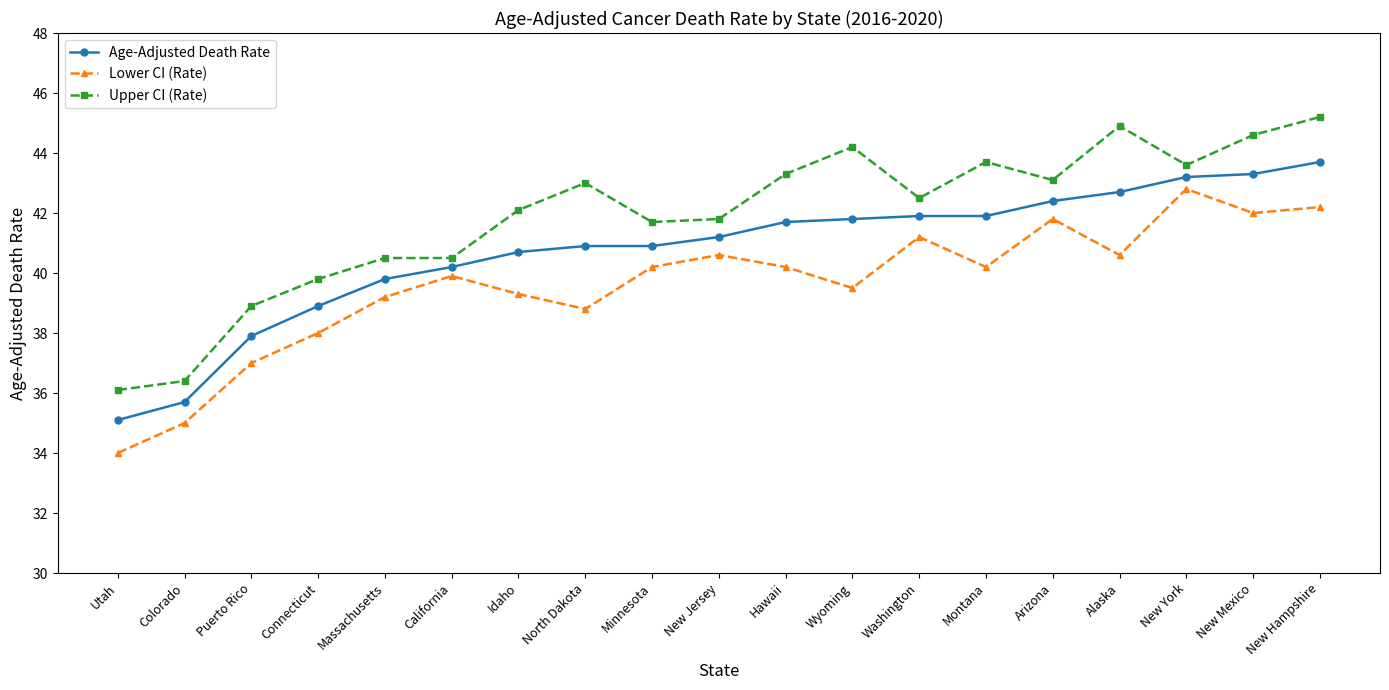

Which series has the largest total across all categories?

Upper CI (Rate)